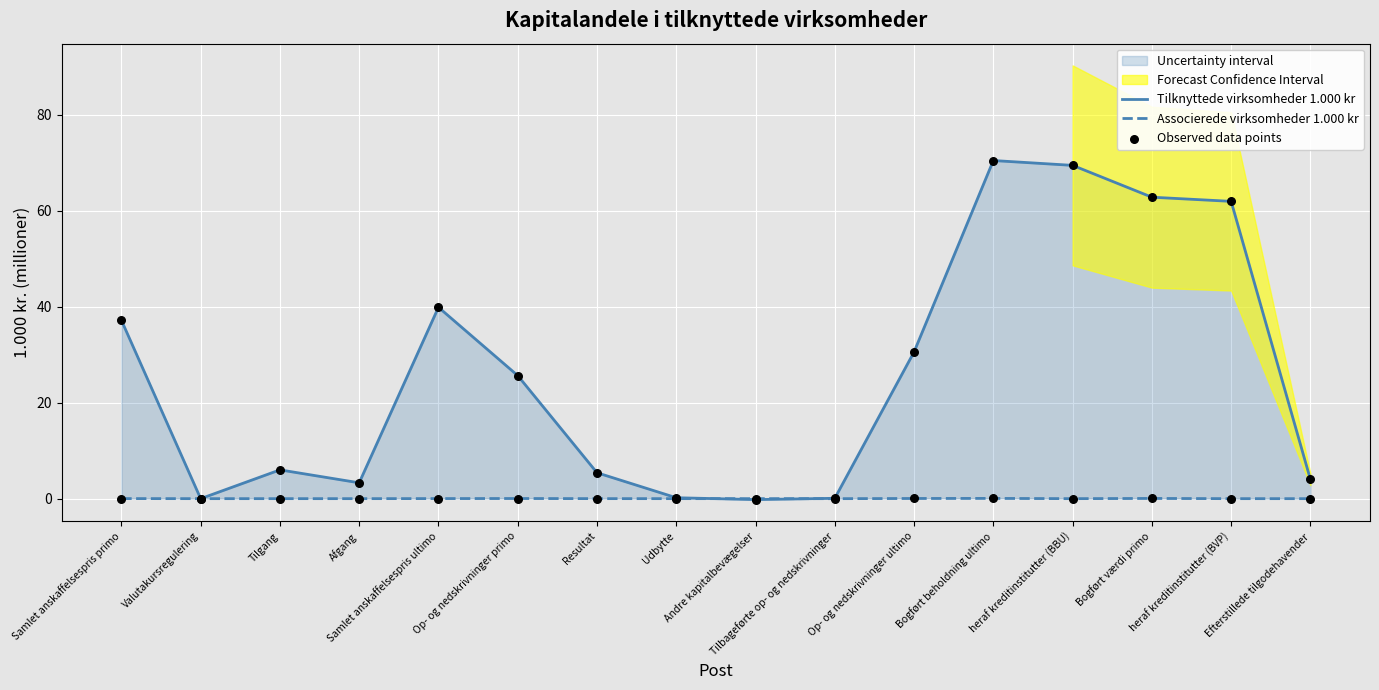

Which series contains the lowest Y value?

Tilknyttede virksomheder 1.000 kr